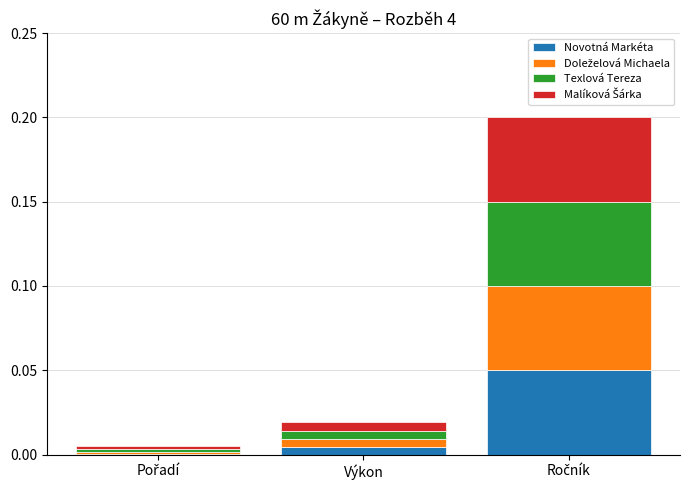

List the series in order of their overall mean, lowest first.

Novotná Markéta, Doleželová Michaela, Texlová Tereza, Malíková Šárka